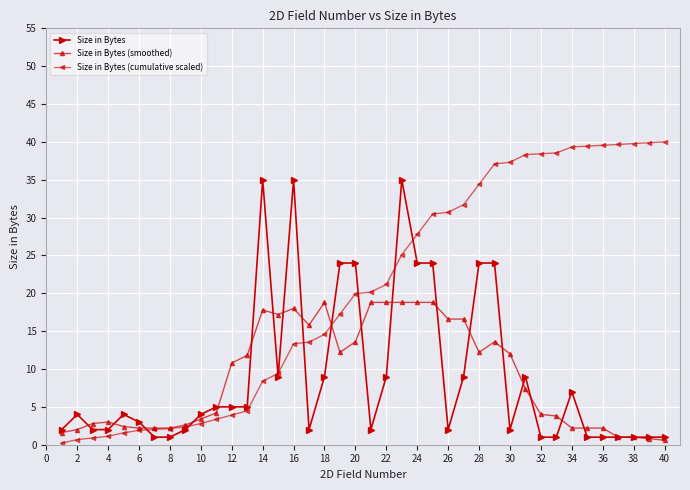

List the series in order of their peak value, highest first.

Size in Bytes (cumulative scaled), Size in Bytes, Size in Bytes (smoothed)